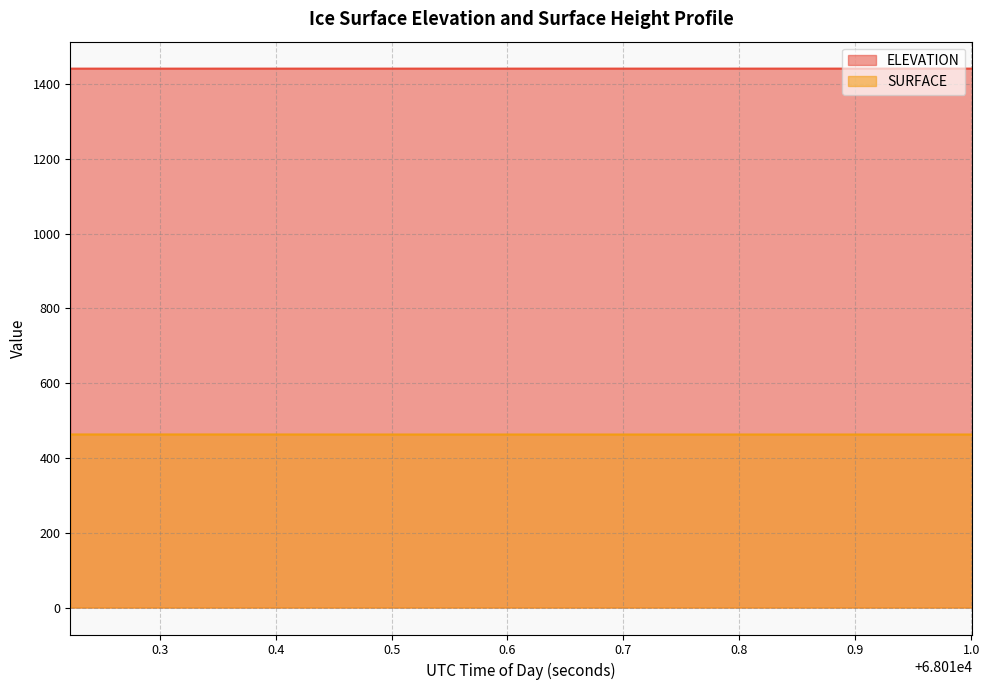

What is the label of the 16th point from the right?

68010.3866